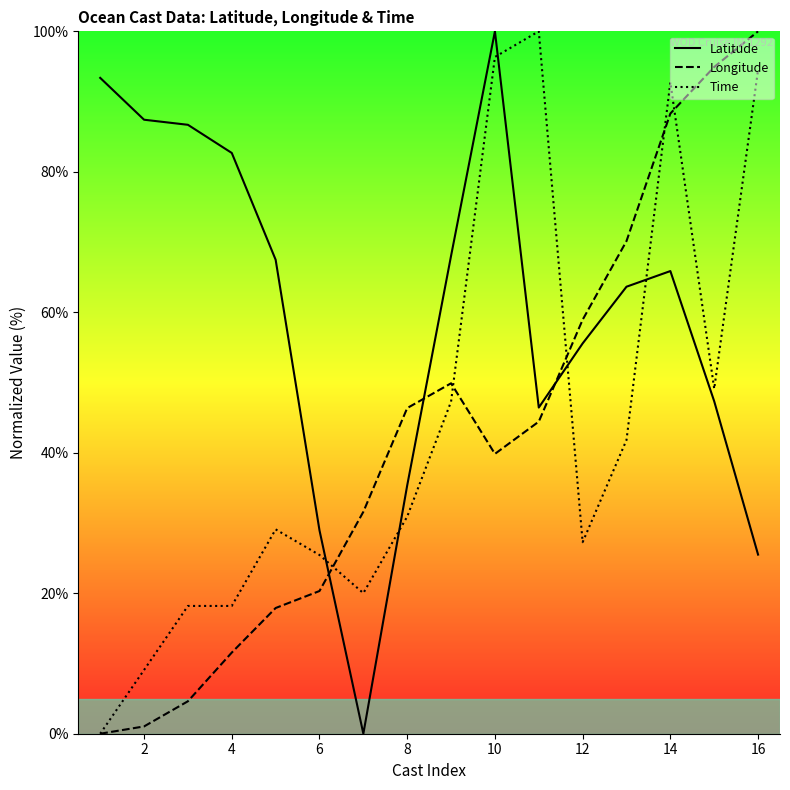

What is the maximum value for Longitude?

100.0